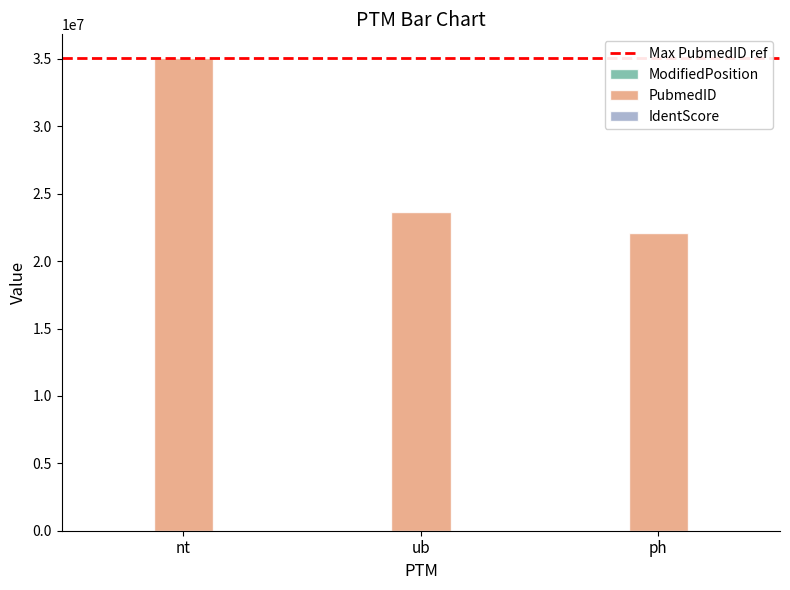

Which series has the largest total across all categories?

PubmedID